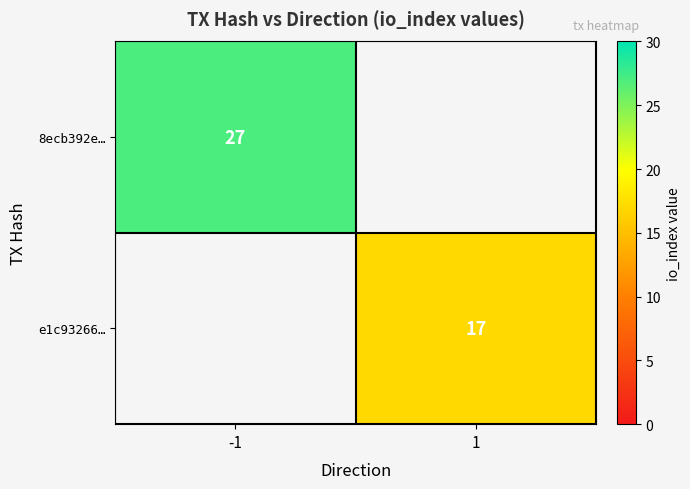

At how many categories does at least one series exceed 26?

1